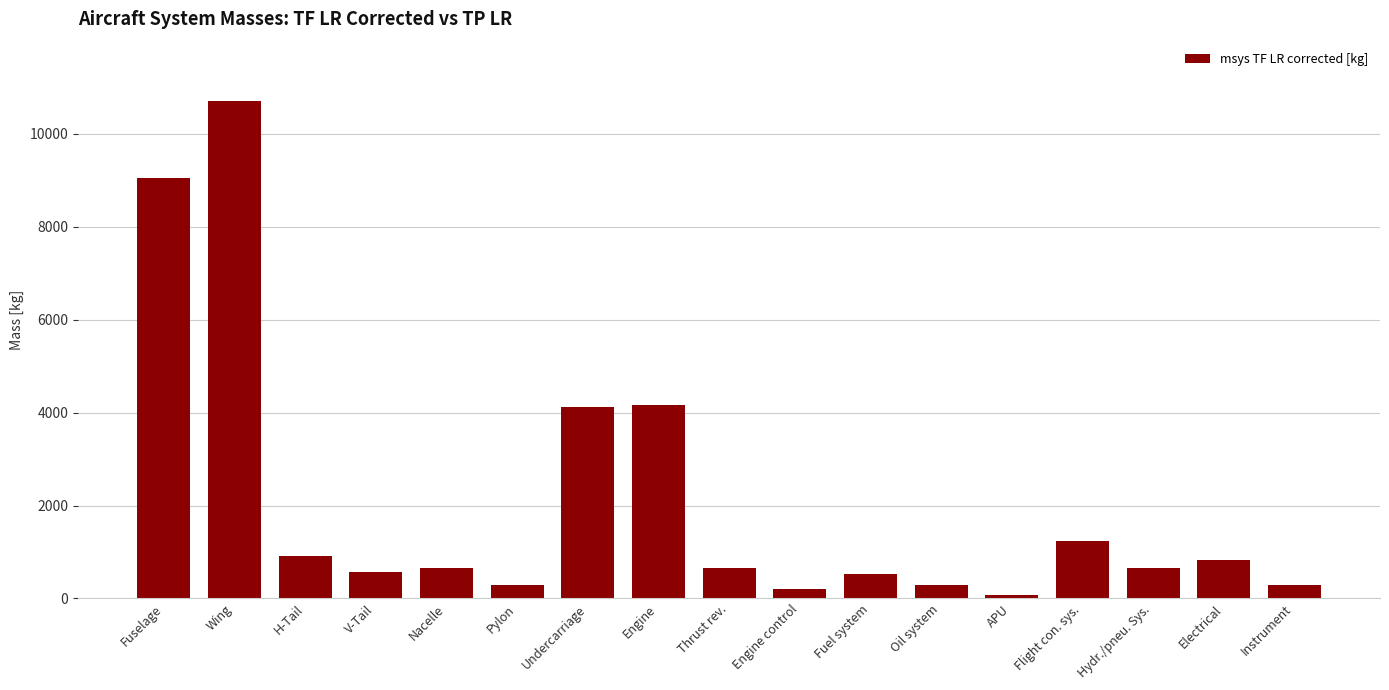

What is the difference between the values at Instrument and Electrical?

535.0